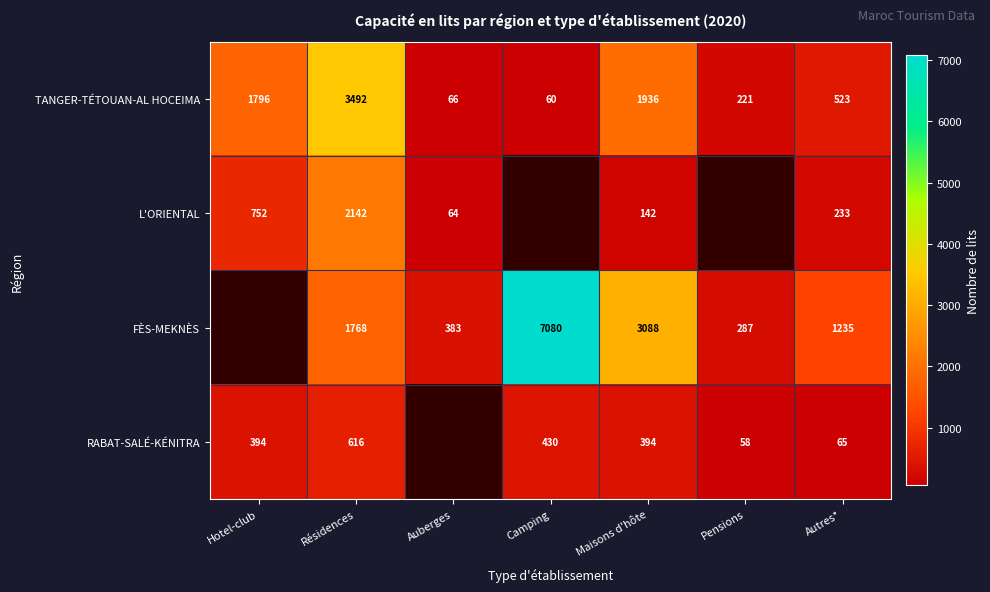

Is the value of RABAT-SALÉ-KÉNITRA at Pensions greater than the value of L'ORIENTAL at Hotel-club?

No